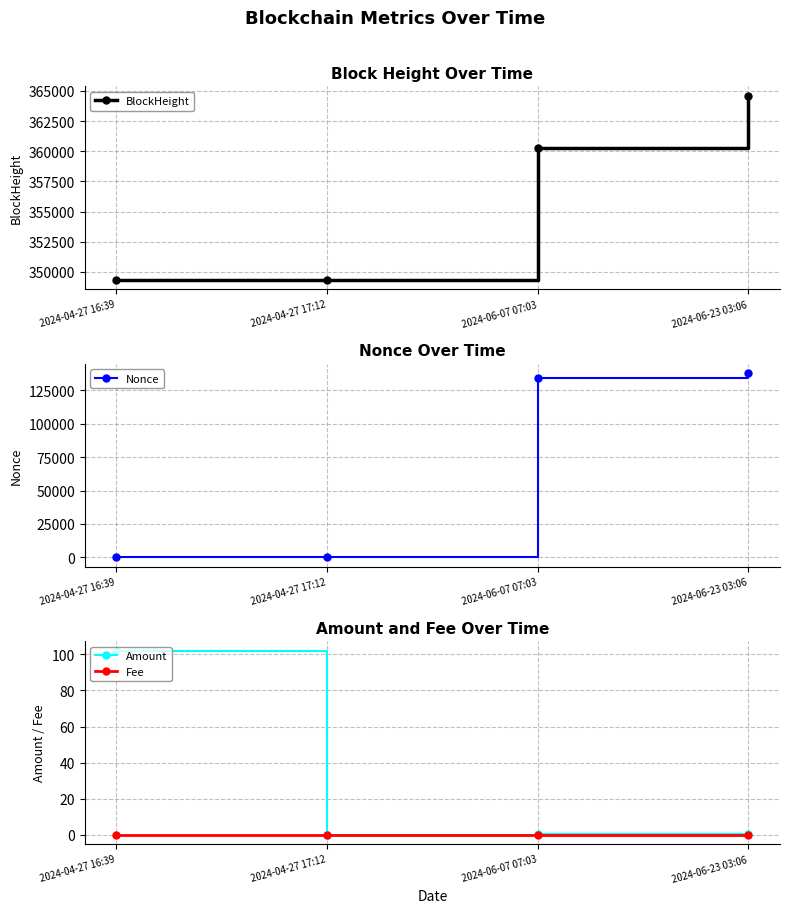

Does the chart have visible grid lines?

Yes